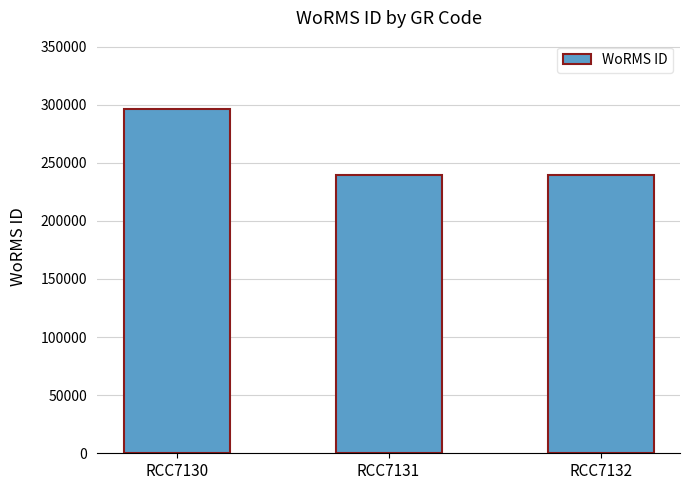

Does the chart contain any negative values?

No